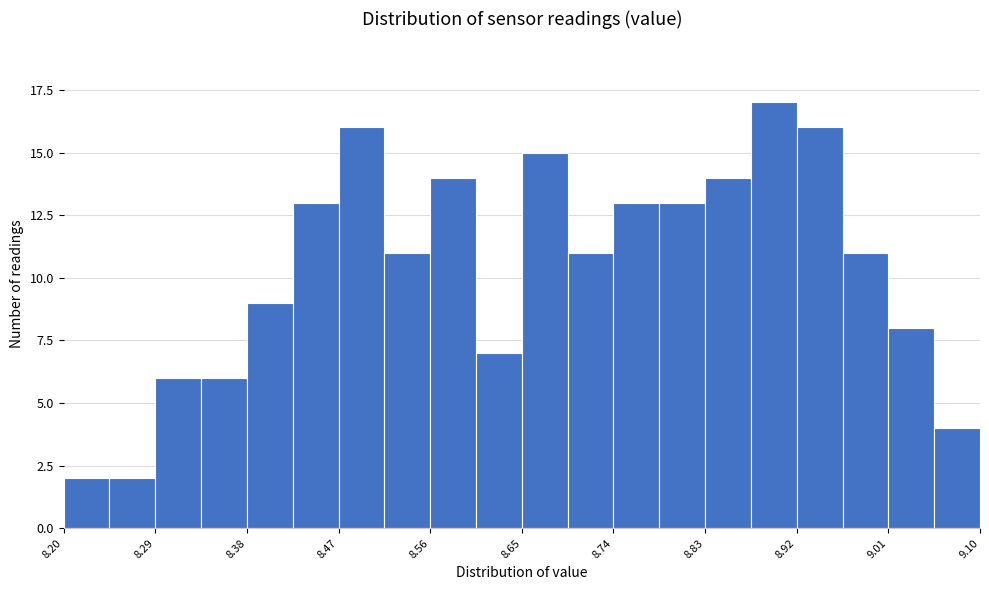

How tall is the bar that spans 8.785 to 8.830 on the x-axis? Neither the bar edges nor the heights are printed on the chart, so give them approximately, as read against the axes.

13